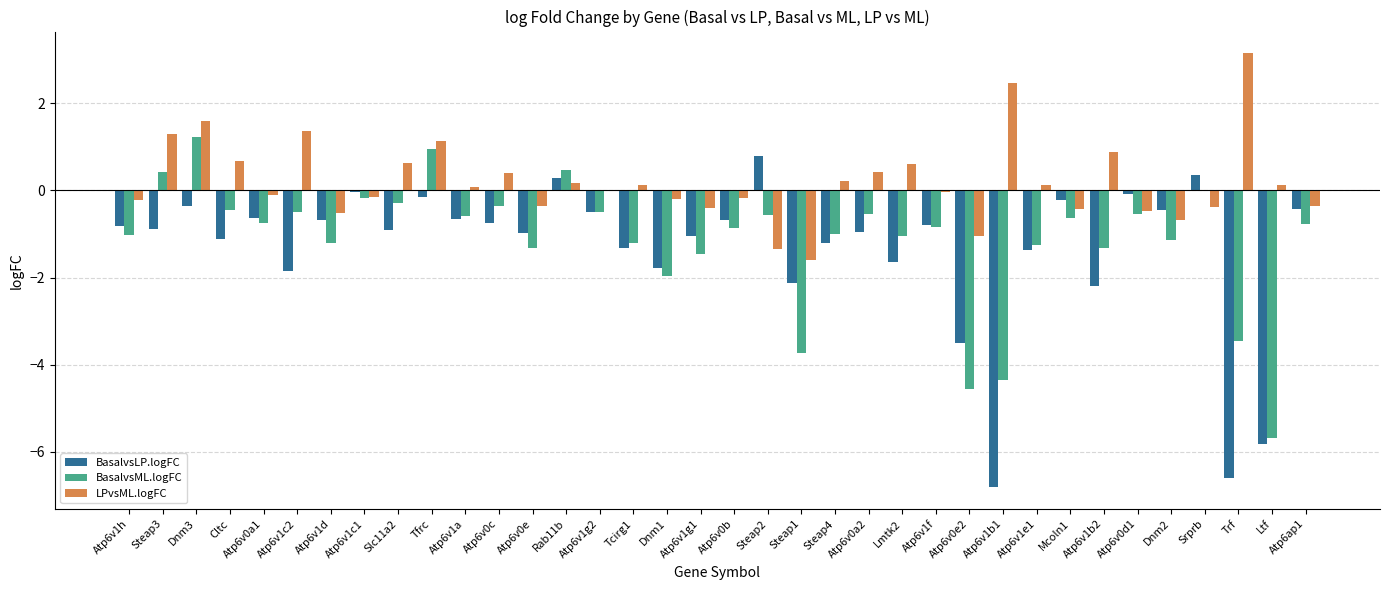

How many categories are shown in the chart?

36